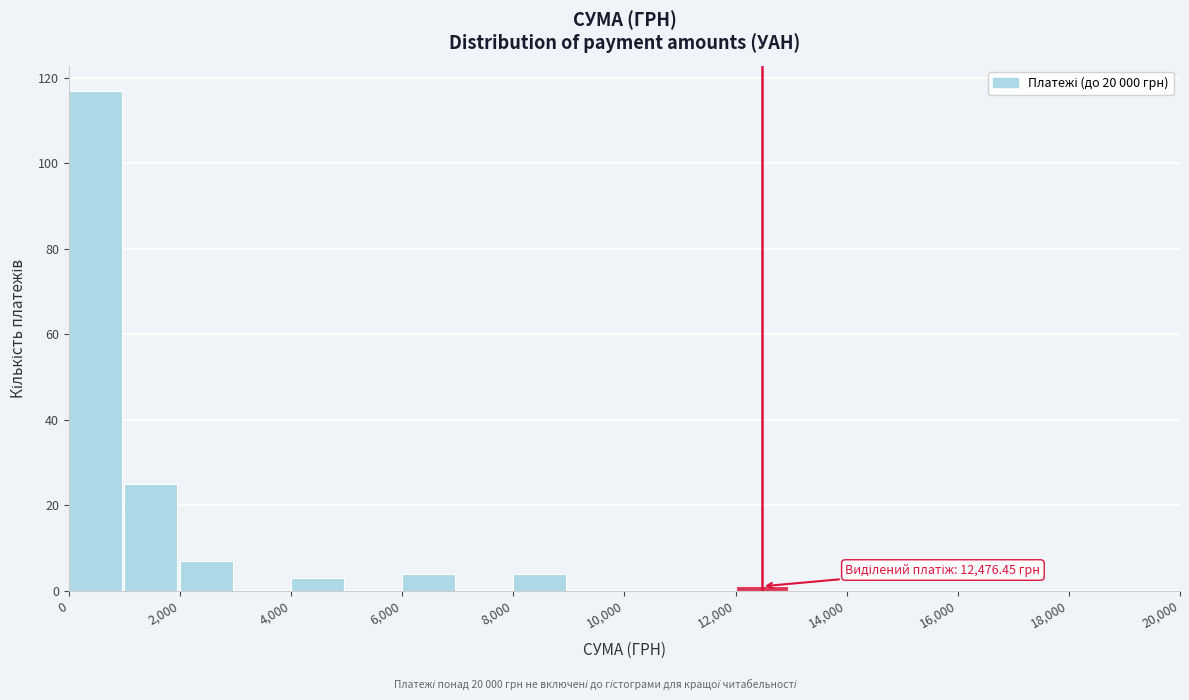

Which range on the x-axis has the tallest bar?

0 to 1000